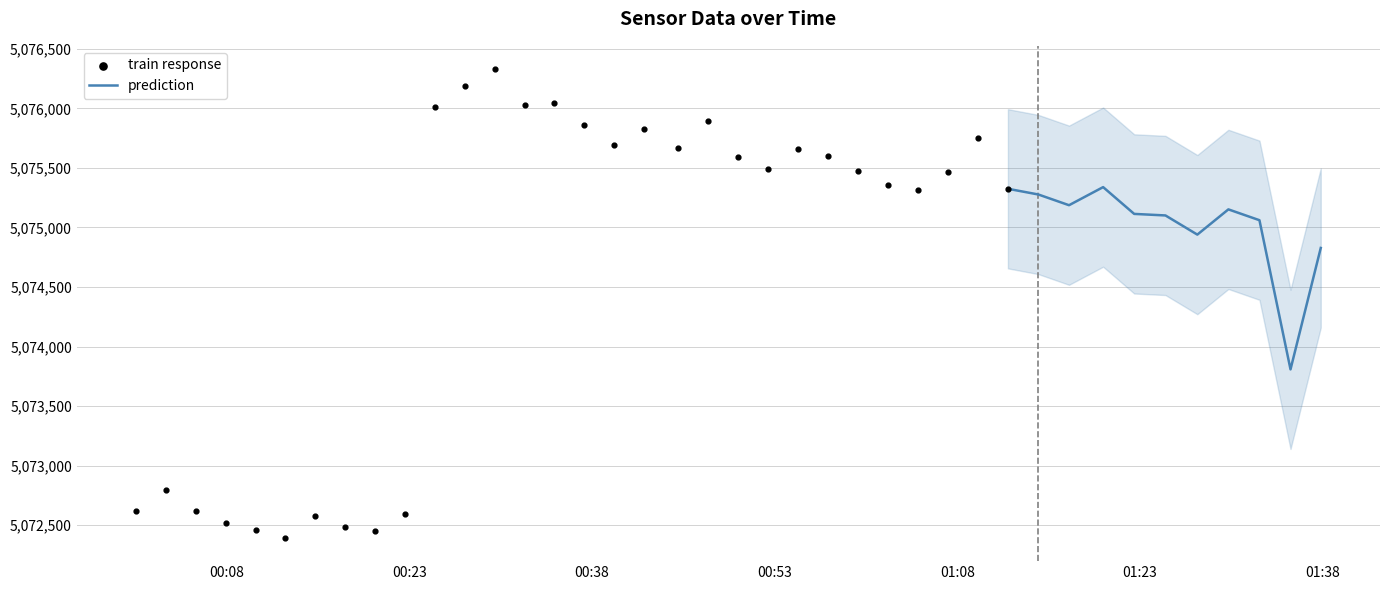

What is the maximum value for prediction?

5075339